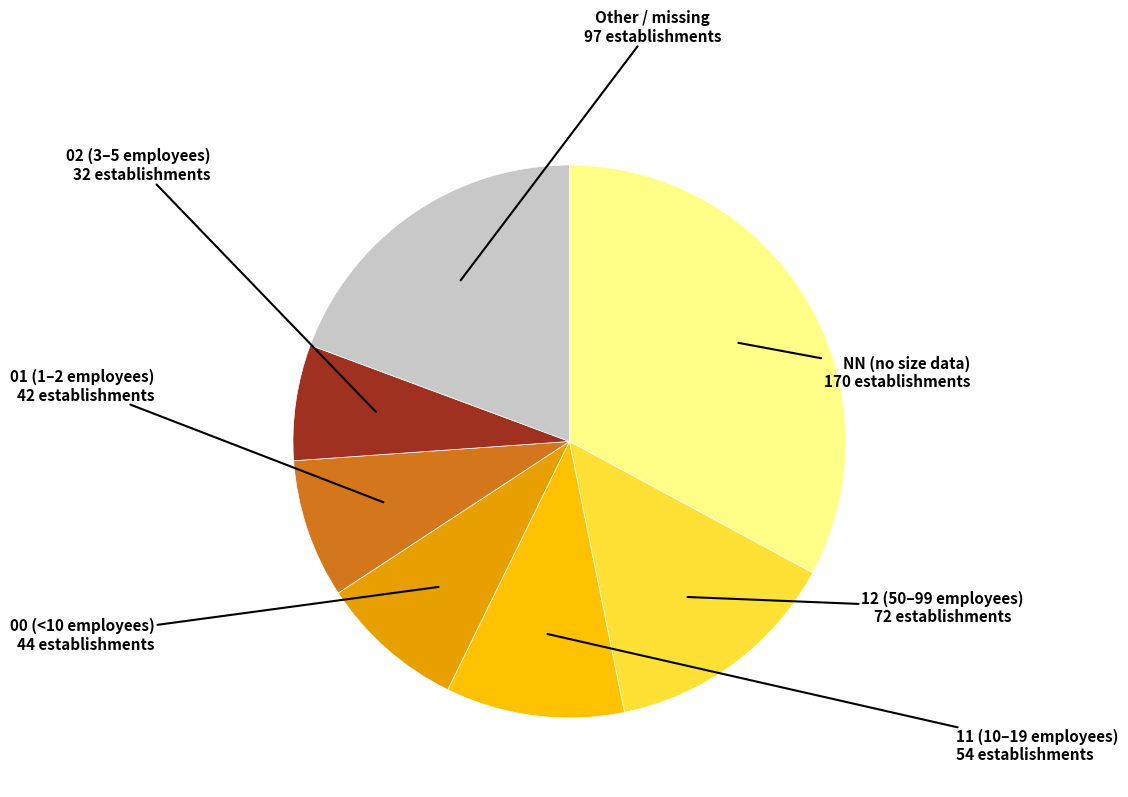

Is there a majority slice in this chart?

No